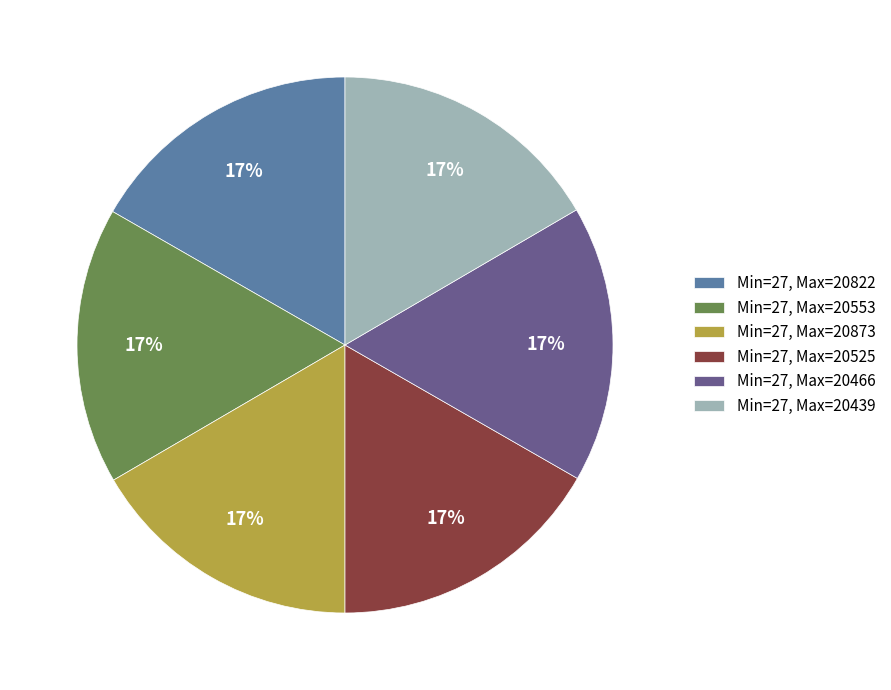

What is the ratio of the value at Min=27, Max=20822 to the value at Min=27, Max=20439?

1.0